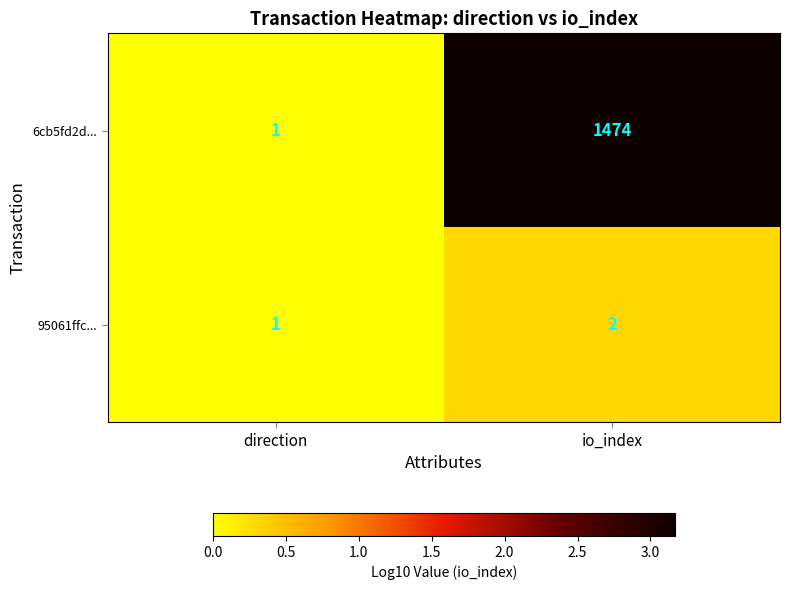

Is it true that 95061ffc... equals 0 at io_index?

False